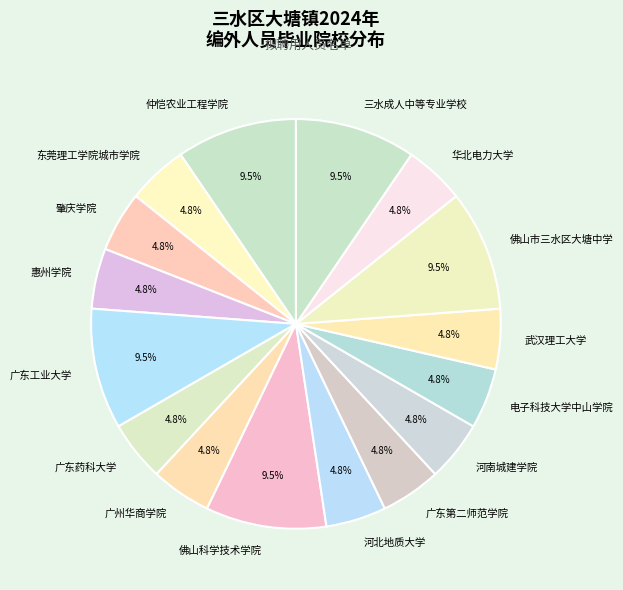

Is it true that 广东工业大学 is 1% of the pie?

False